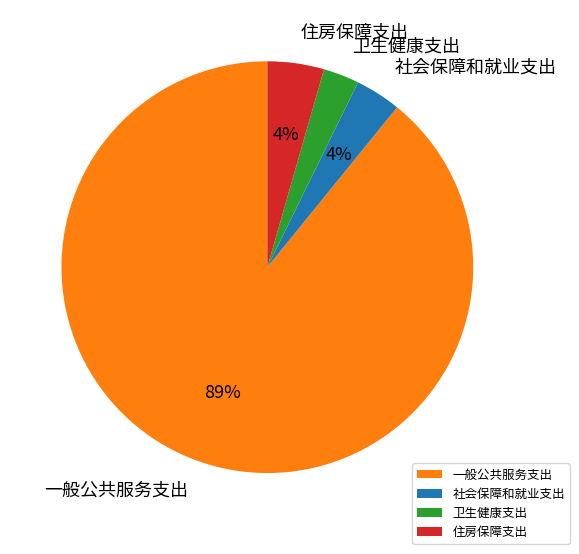

The 卫生健康支出 slice represents 15% of the pie. True or false?

False